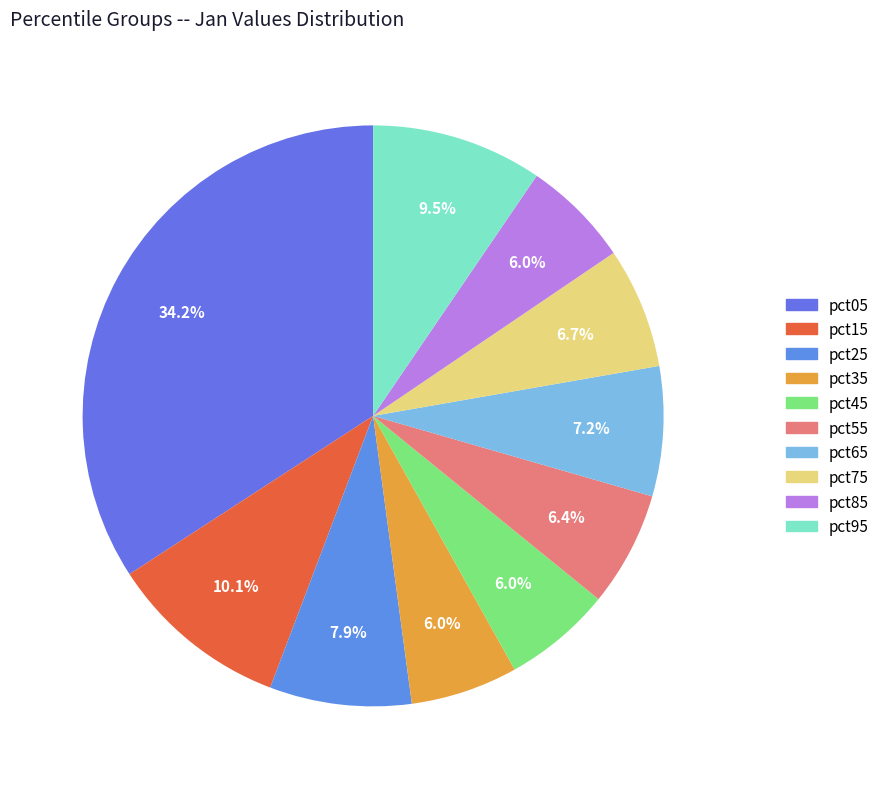

What percentage is NOT represented by pct25?

92.1%